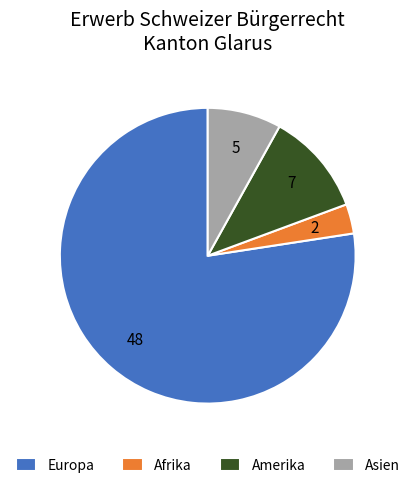

True or false: Europa accounts for 72% of the total.

False